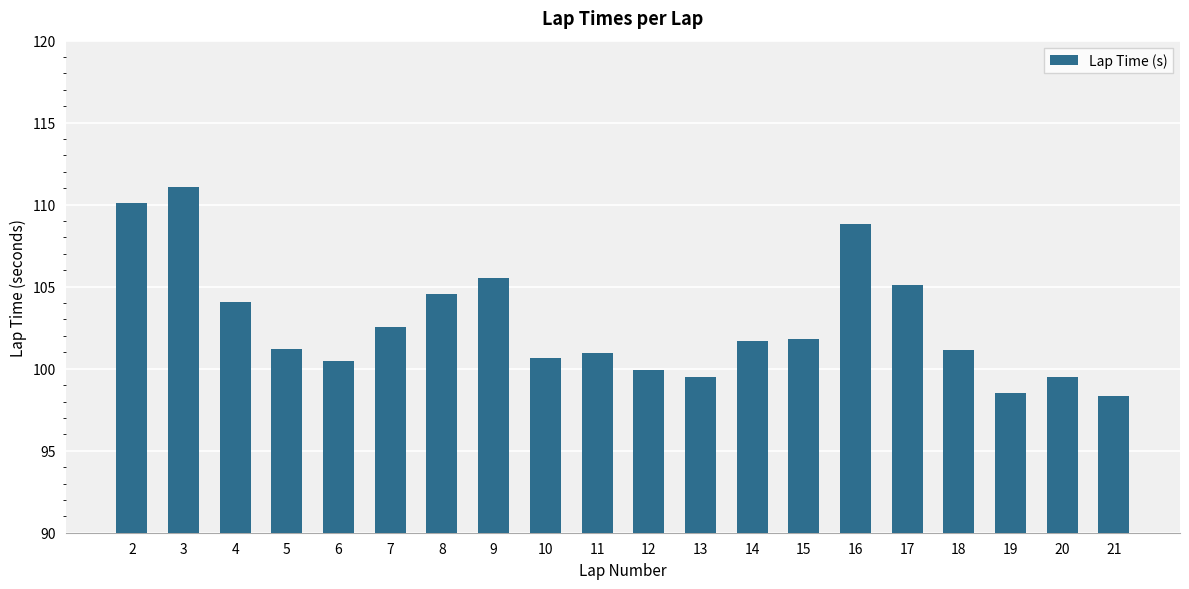

What is the difference between the values at 21 and 18?

2.8